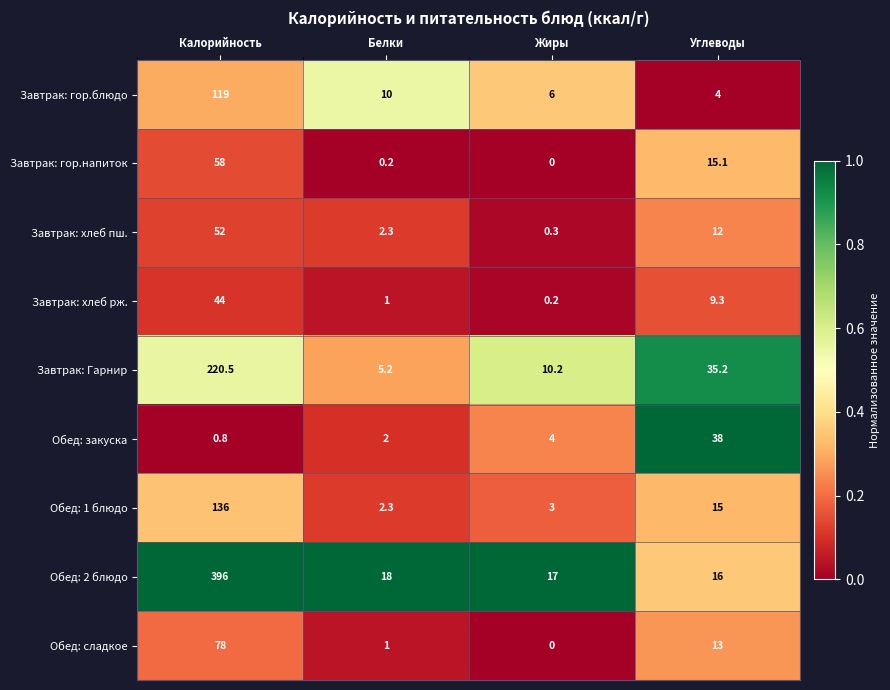

What is the approximate value of Завтрак: гор.блюдо at Углеводы?

4.0